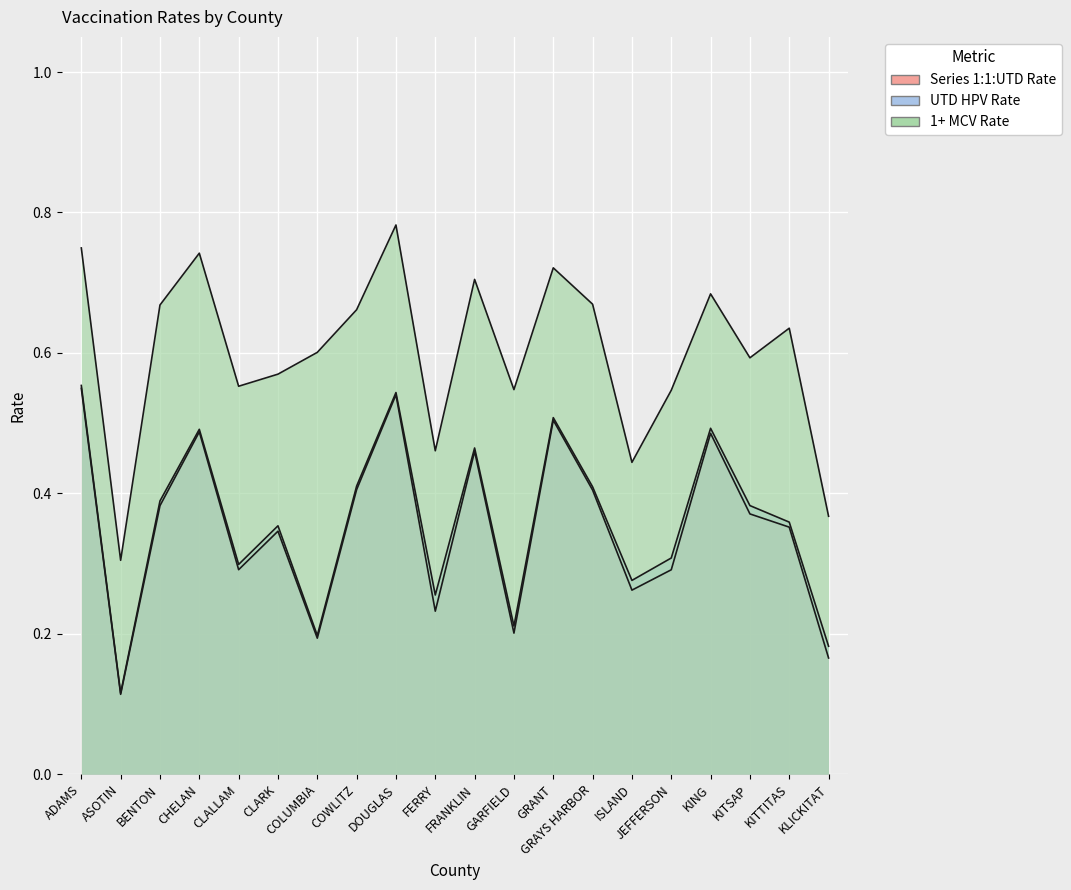

Rank the series by their maximum value, from highest to lowest.

1+ MCV Rate, UTD HPV Rate, Series 1:1:UTD Rate